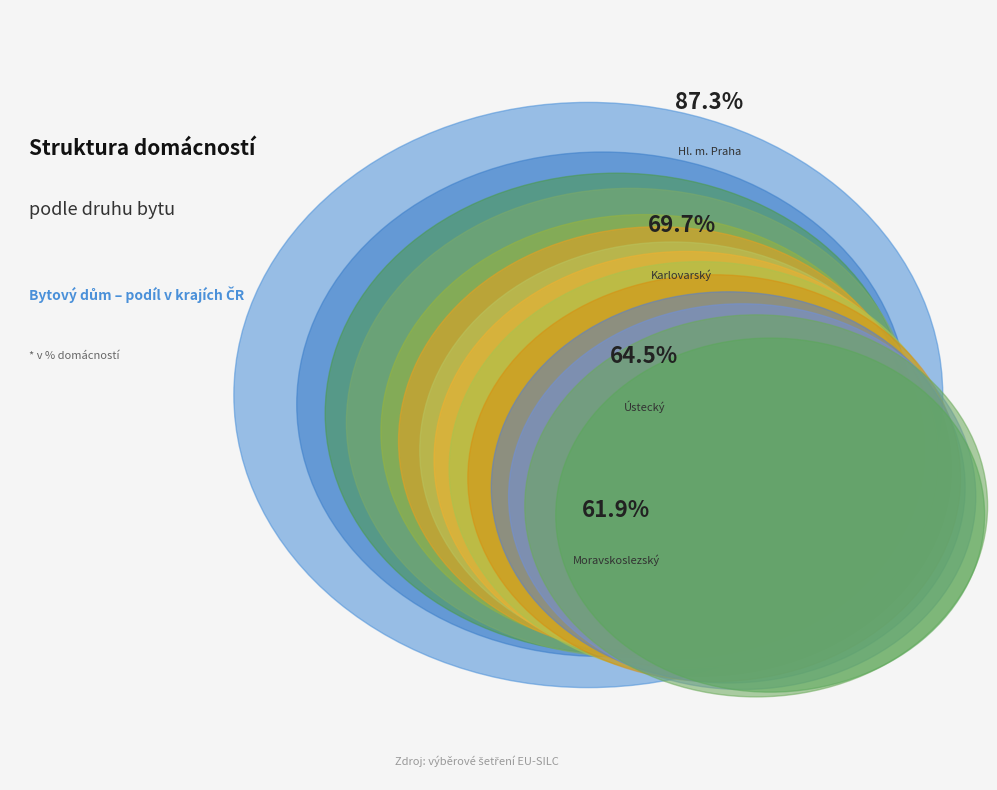

What is the change in value from Pardubický to Zlínský?

-1.2